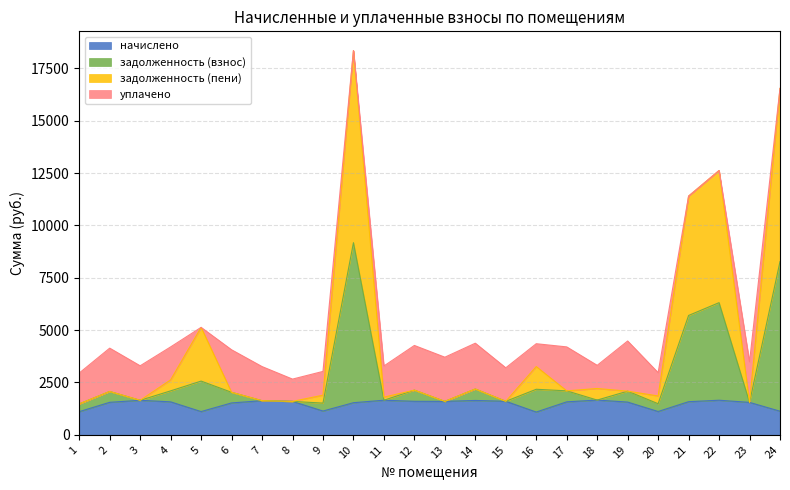

What is the maximum value for начислено?

1659.2